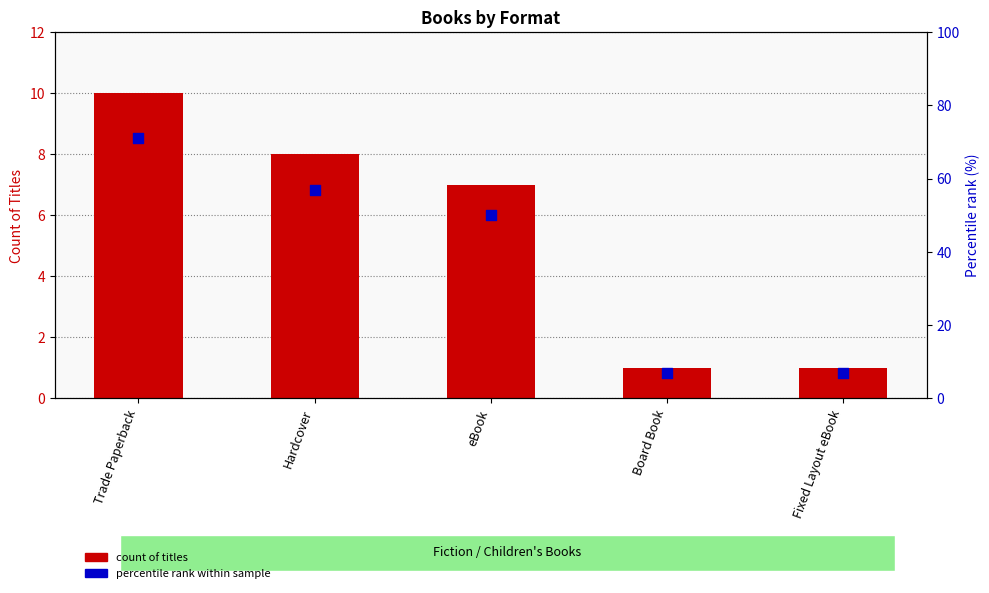

Which series reaches the minimum Y coordinate?

count of titles